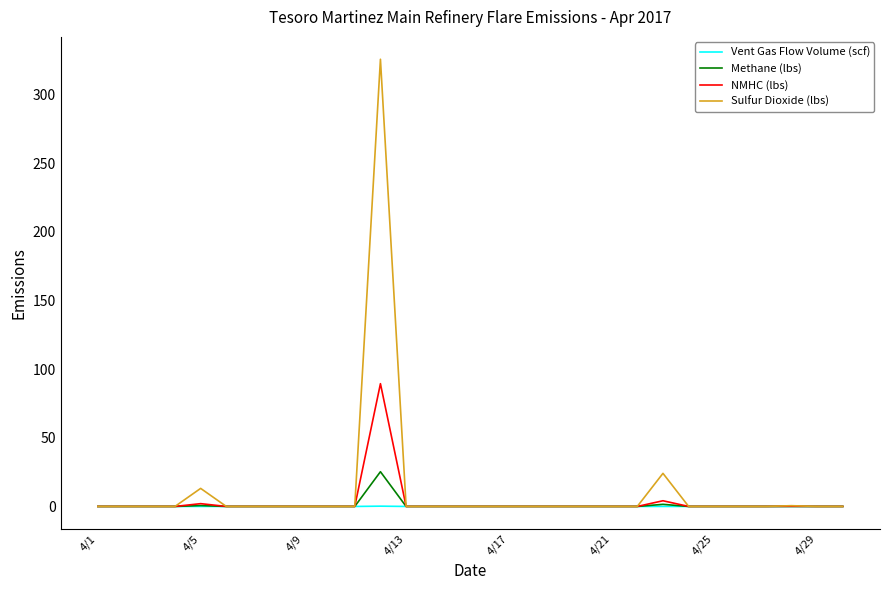

Which series has the widest spread of values?

Sulfur Dioxide (lbs)